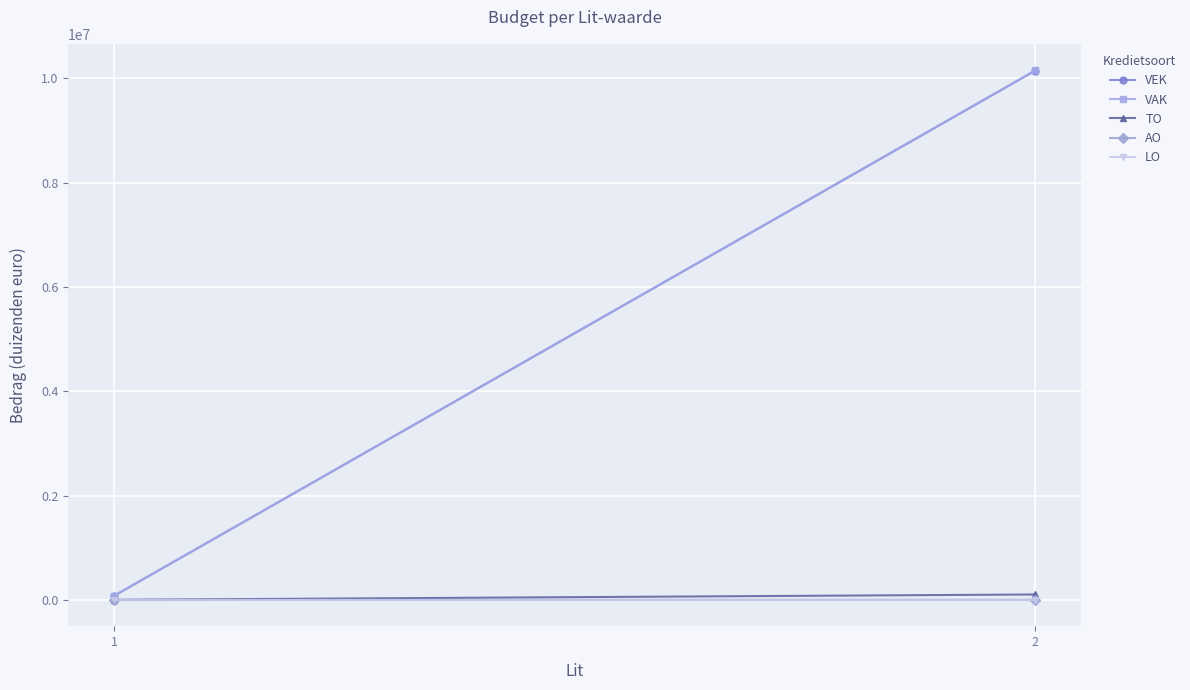

Which series has the largest total across all categories?

VAK